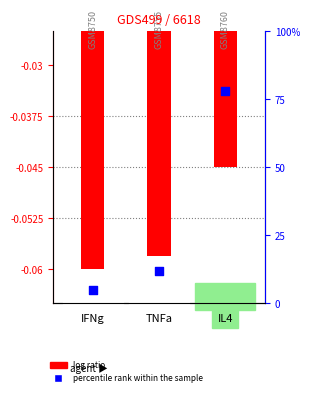

Which series has the largest total across all categories?

percentile rank within the sample